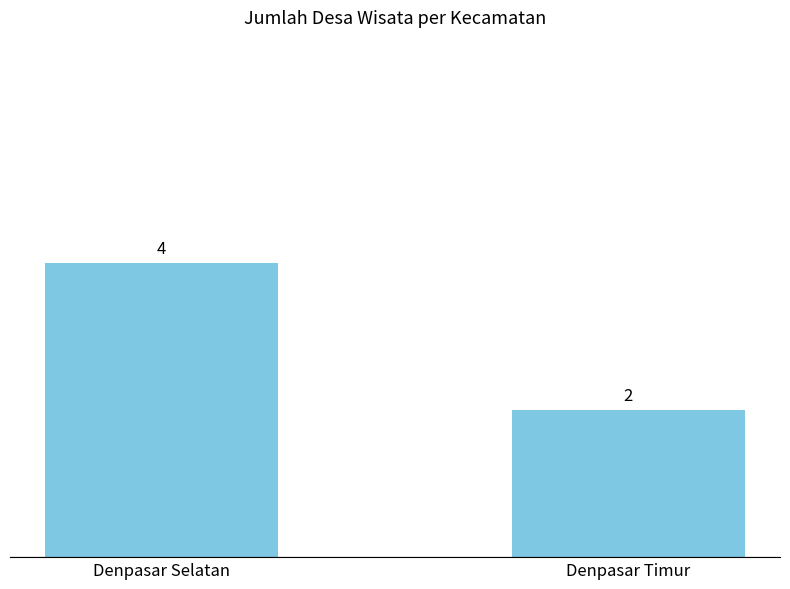

What is the difference between the maximum and minimum values?

2